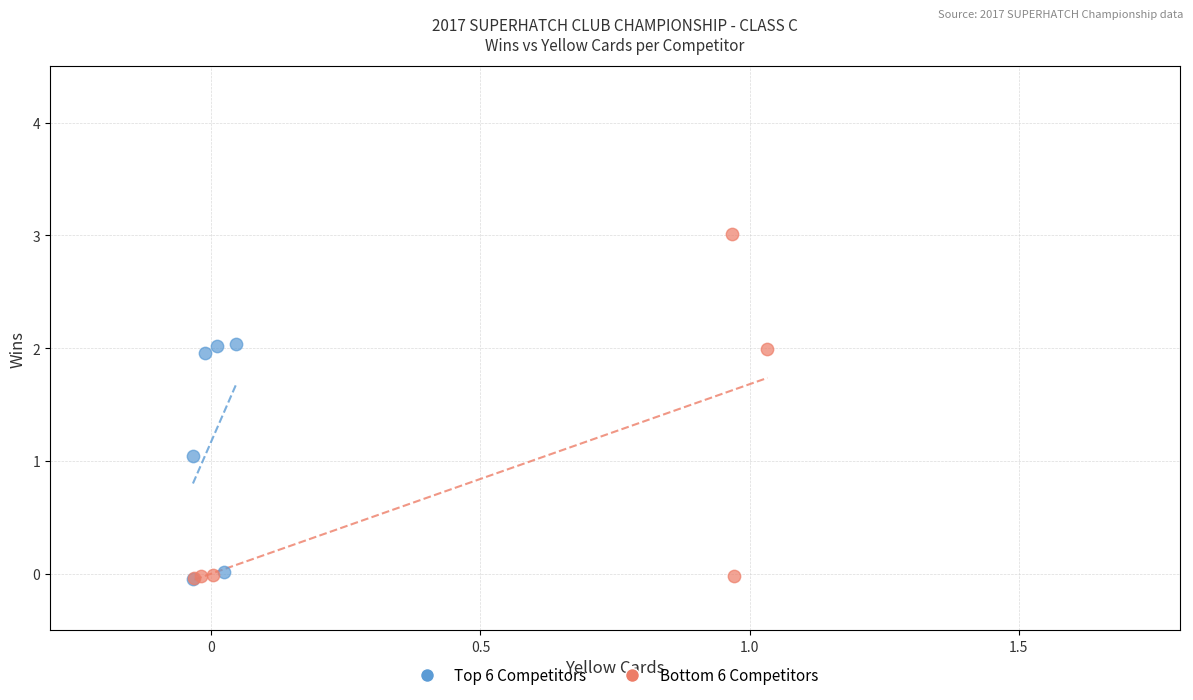

What are all the series names shown in the legend?

Top 6 Competitors, Bottom 6 Competitors